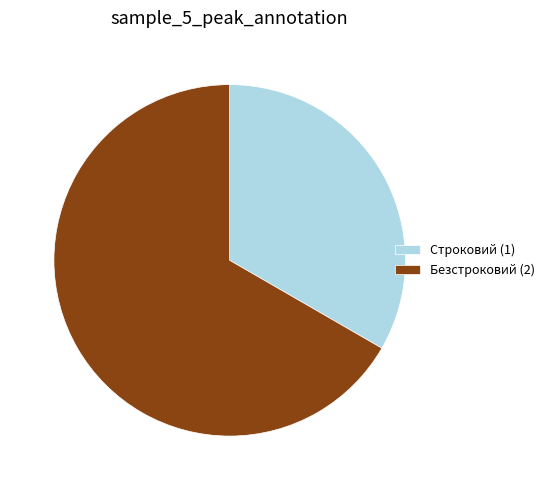

Is Строковий (1) the majority of the pie?

No